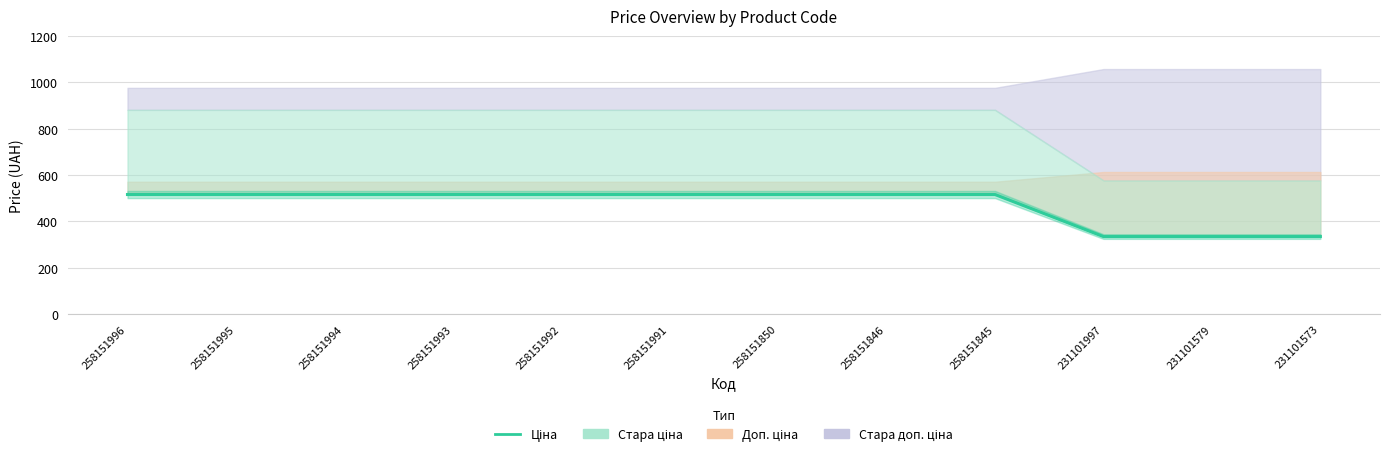

How many lines are shown in the chart?

1